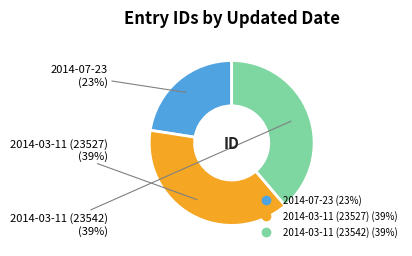

What is the ratio of the value at 2014-07-23 to the value at 2014-03-11 (23542)?

0.6